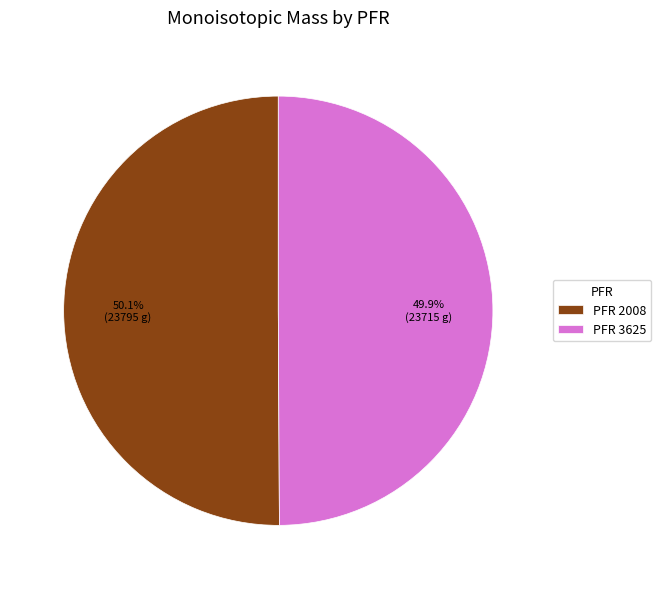

Approximately how many times larger is the value at PFR 3625 compared to PFR 2008?

1.0